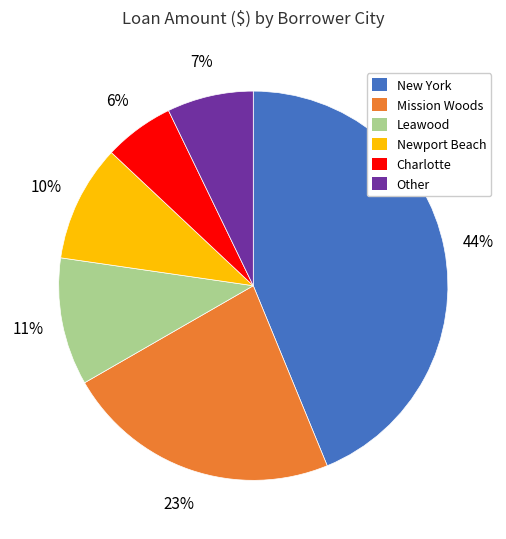

To the nearest percent, what is the average slice percentage?

17%